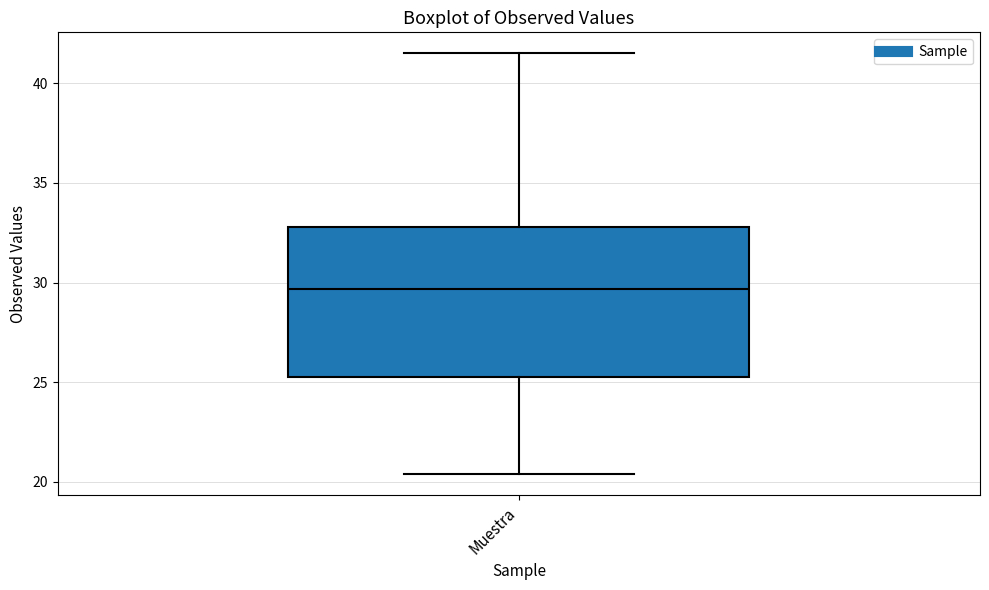

Read this box plot against the y-axis: the position of the median line, the range covered by the box, and the ends of both whiskers. The values are not printed on the chart, so give them approximately, as read against the axis.

median 29.5, box 25.5 to 33.0, whiskers 20.5 to 41.5